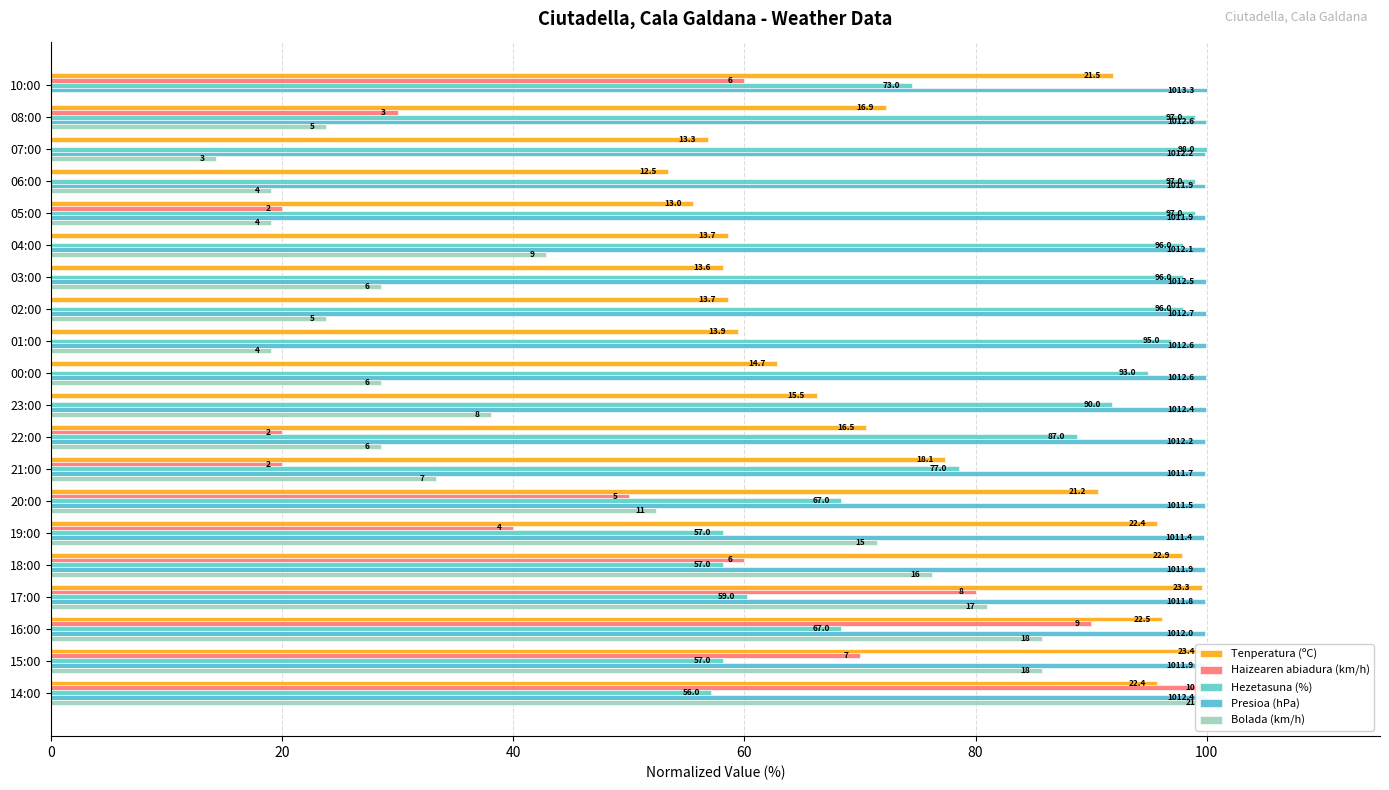

What is the difference between the Haizearen abiadura (km/h) values at 10:00 and 08:00?

30.0